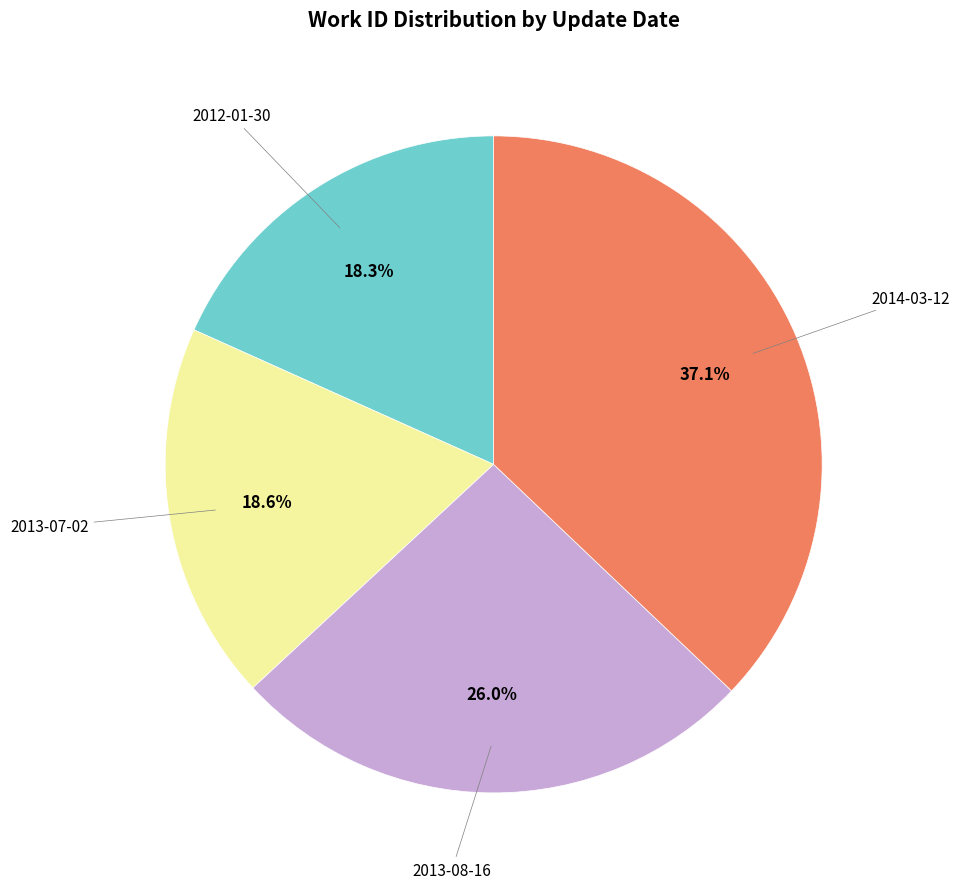

Is there any slice that represents more than half of the pie?

No